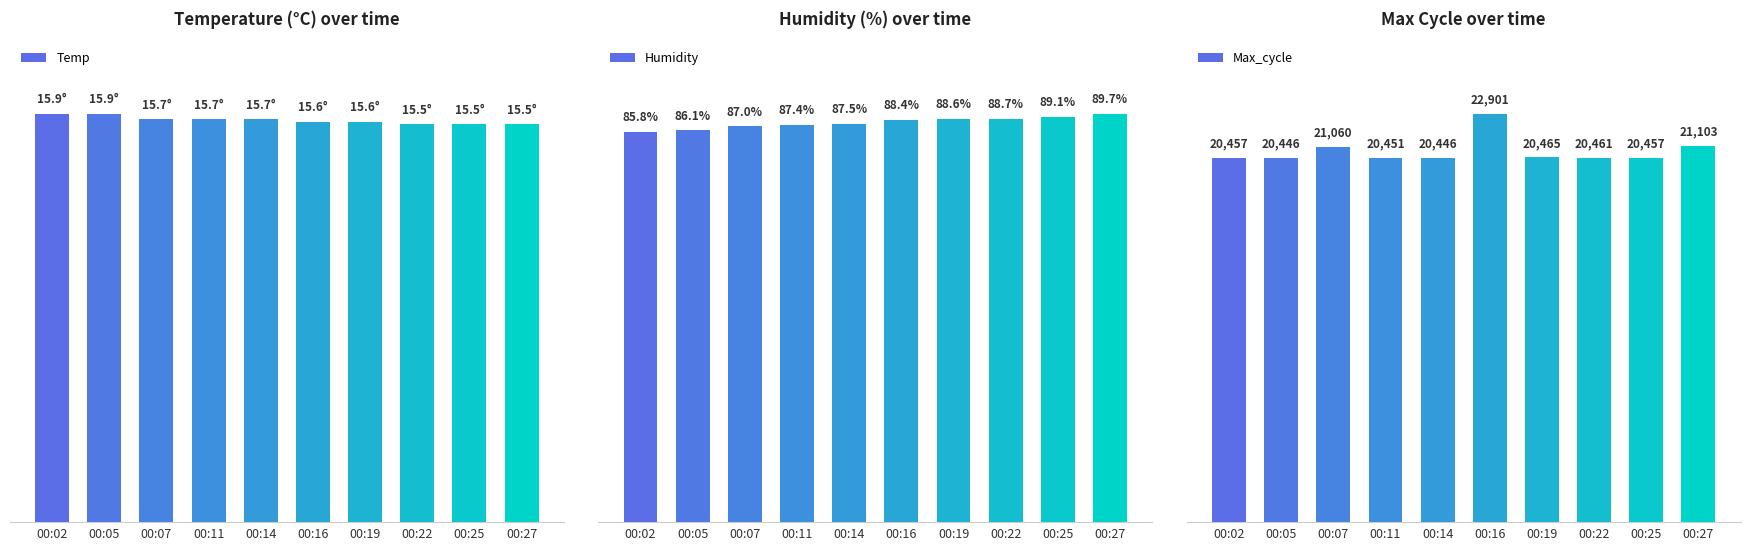

At which label does Humidity reach its peak?

00:27